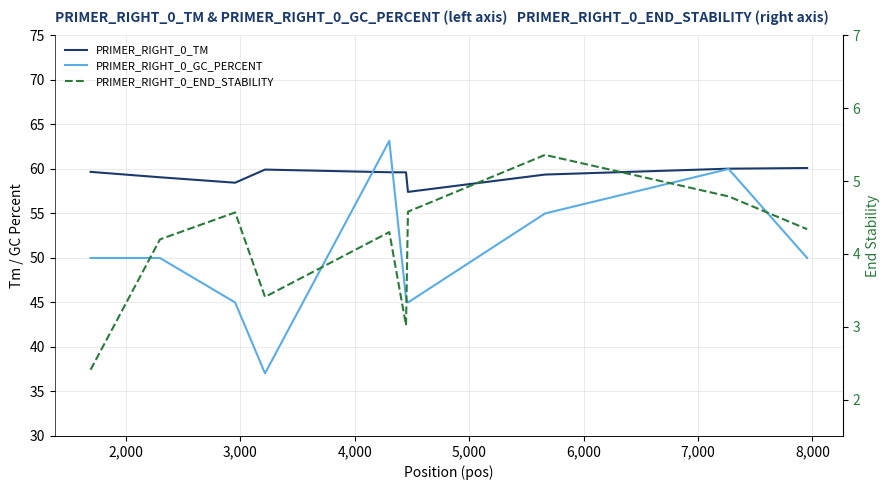

What is the difference between the second highest and minimum values in the PRIMER_RIGHT_0_TM series?

2.6